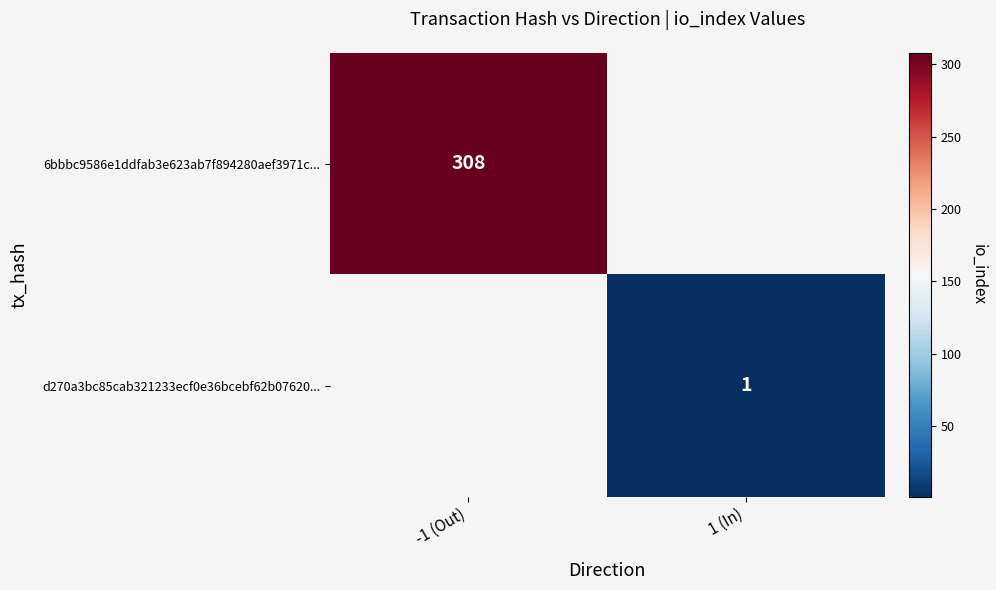

Is the value of d270a3bc85cab321233ecf0e36bcebf62b07620... at 1 (In) greater than the value of 6bbbc9586e1ddfab3e623ab7f894280aef3971c... at -1 (Out)?

No